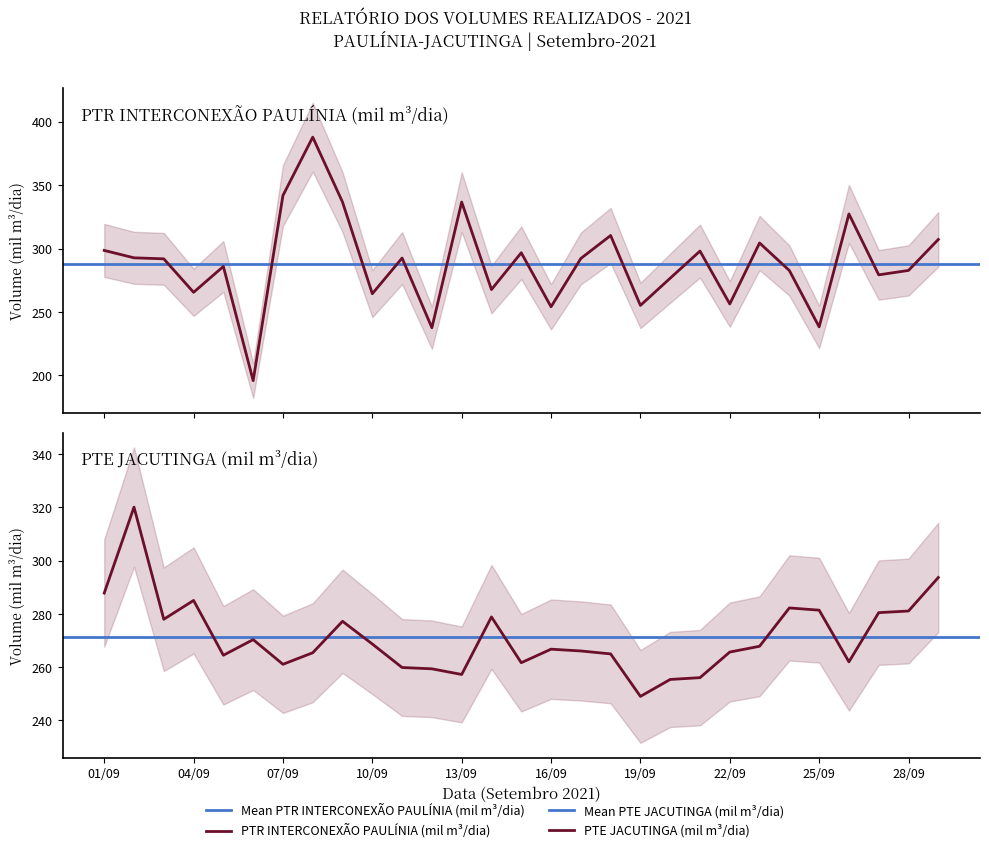

Is this an area chart (filled region under the line)?

No